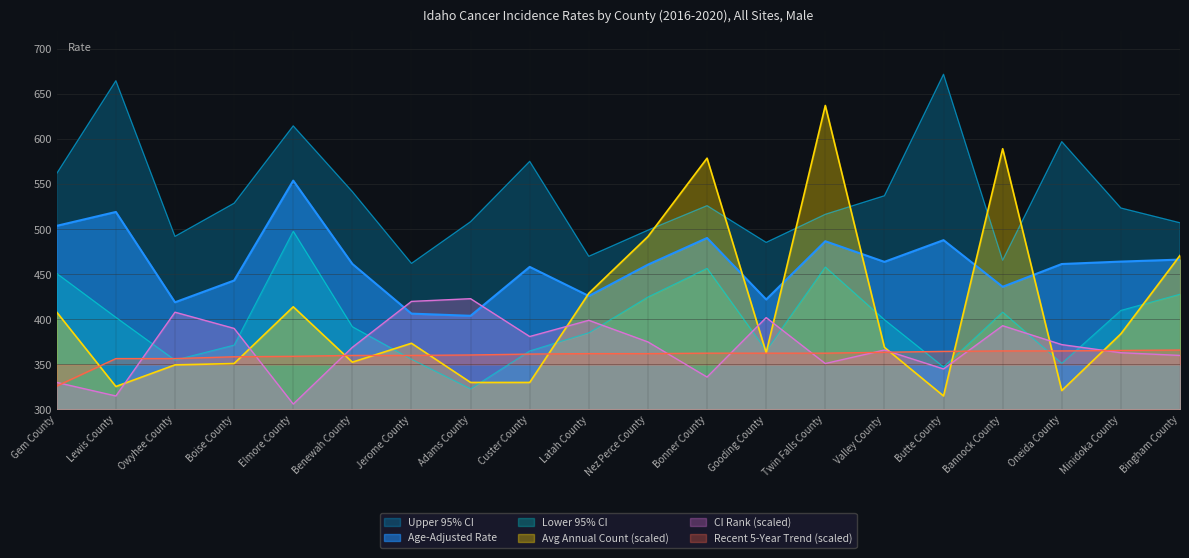

Is it true that Average Annual Count equals 363.0 at Gooding County?

True